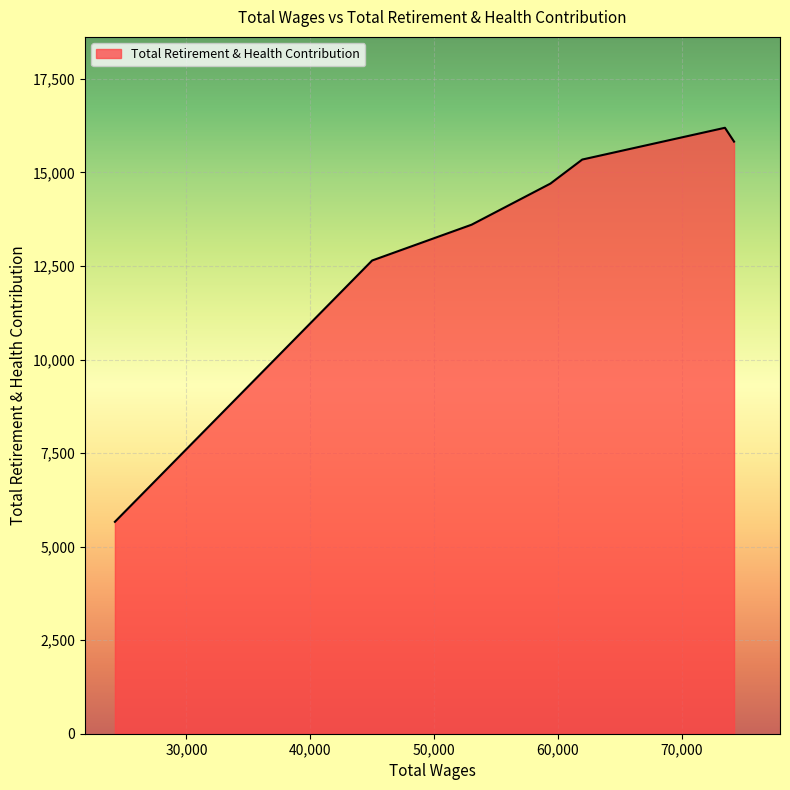

What is the minimum value shown in the chart?

5663